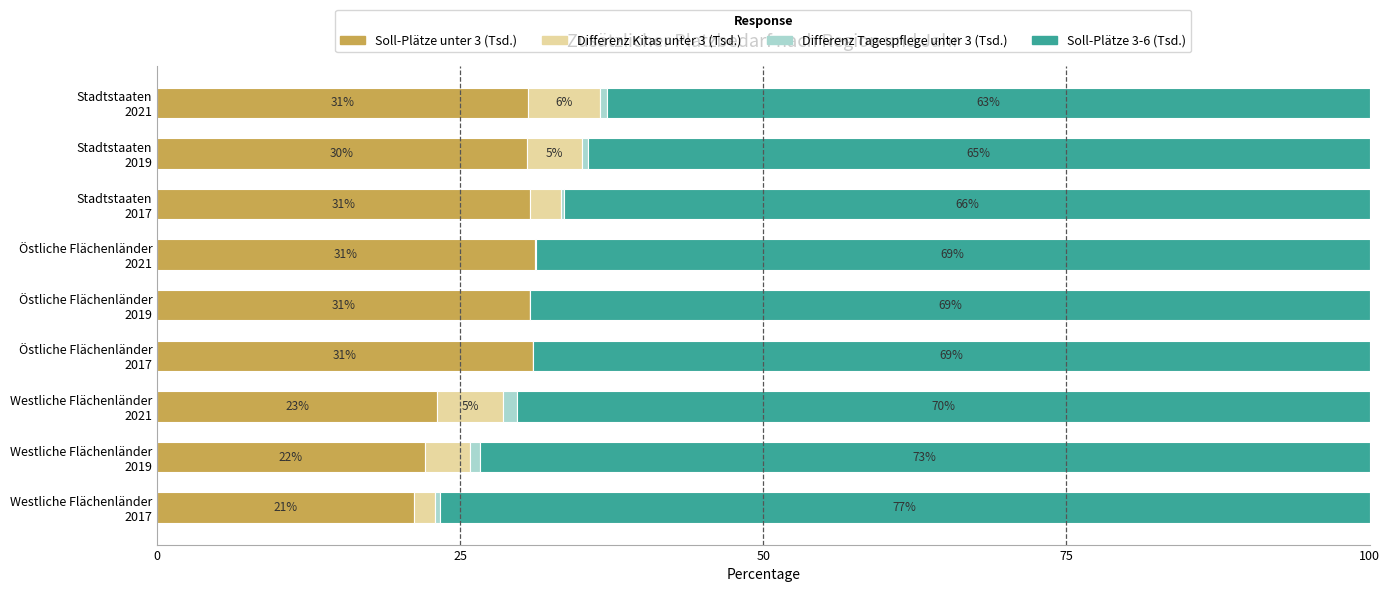

What are all the series names shown in the legend?

Soll-Plätze unter 3 (Tsd.), Differenz Kitas unter 3 (Tsd.), Differenz Tagespflege unter 3 (Tsd.), Soll-Plätze 3-6 (Tsd.)